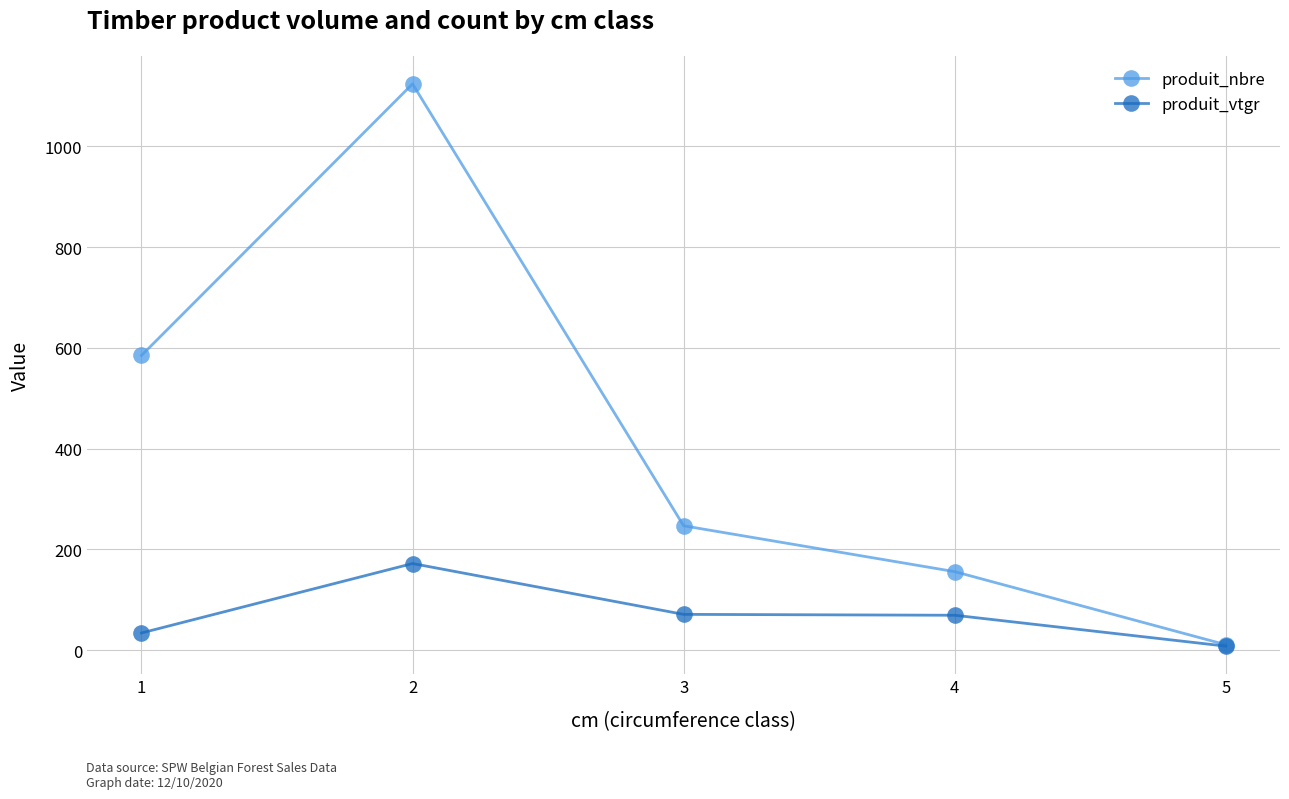

Which series has the largest range (max minus min)?

produit_nbre